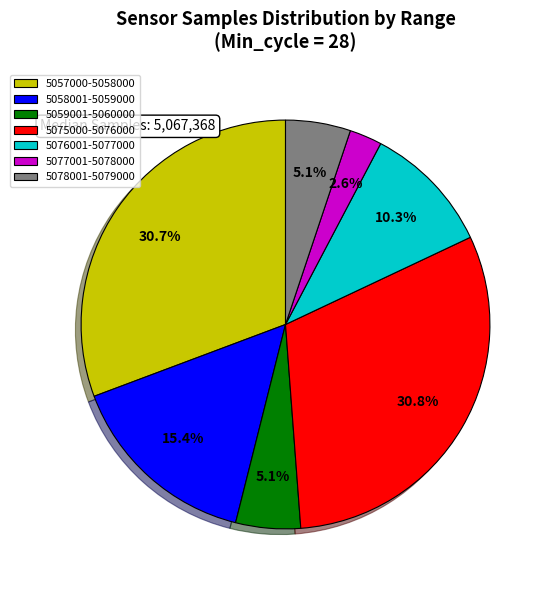

Which slice is the smallest?

5077001-5078000